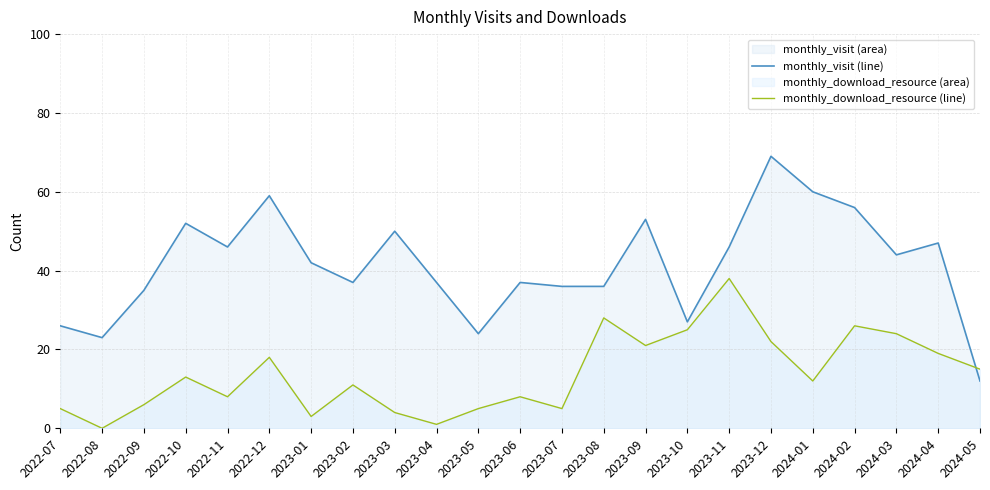

Between 2023-02 and 2023-12, which series saw the biggest shift?

monthly_visit line